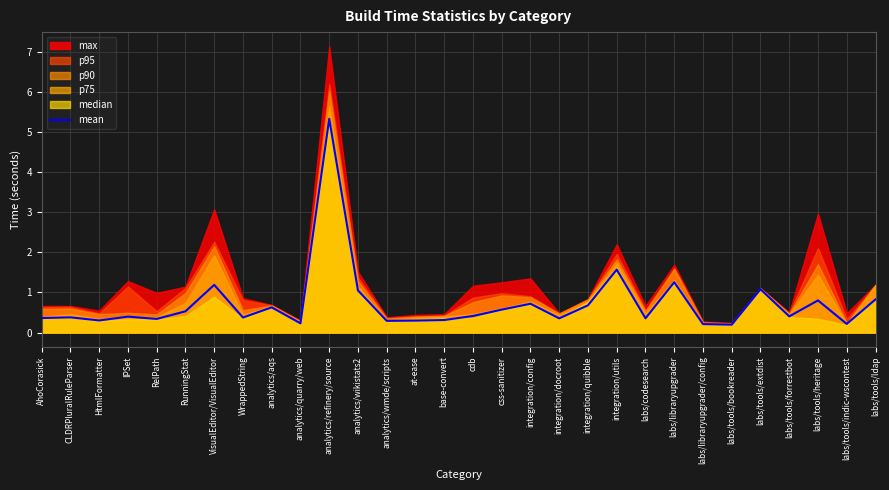

Reading right to left, transcribe all the data shown in this chart.

0.8	0.2	0.8	0.4	1.1	0.2	0.2	1.3	0.4	1.6	0.7	0.4	0.7	0.6	0.4	0.3	0.3	0.3	1.1	5.3	0.2	0.6	0.4	1.2	0.5	0.3	0.4	0.3	0.4	0.4